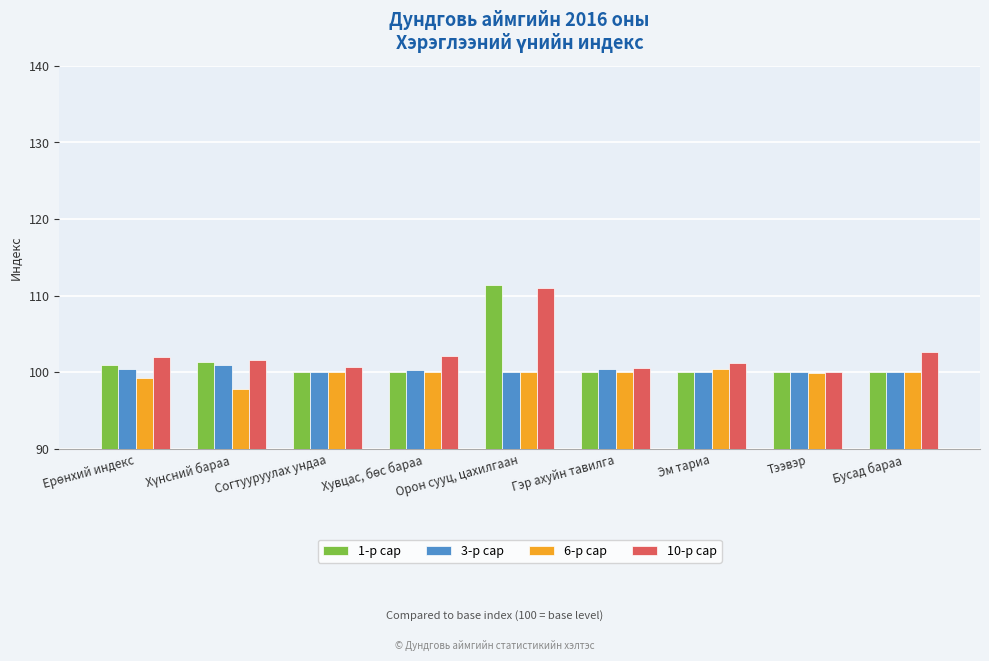

What is the total value across all series at Эм тариа?

401.7